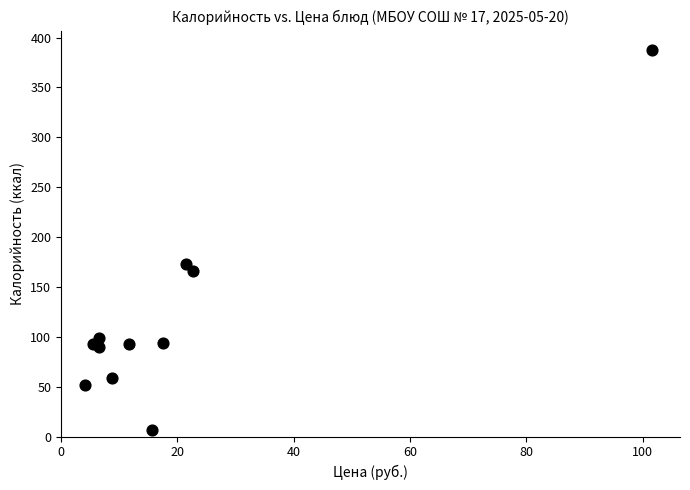

What Y value in the scatter plot is closest to 197?

173